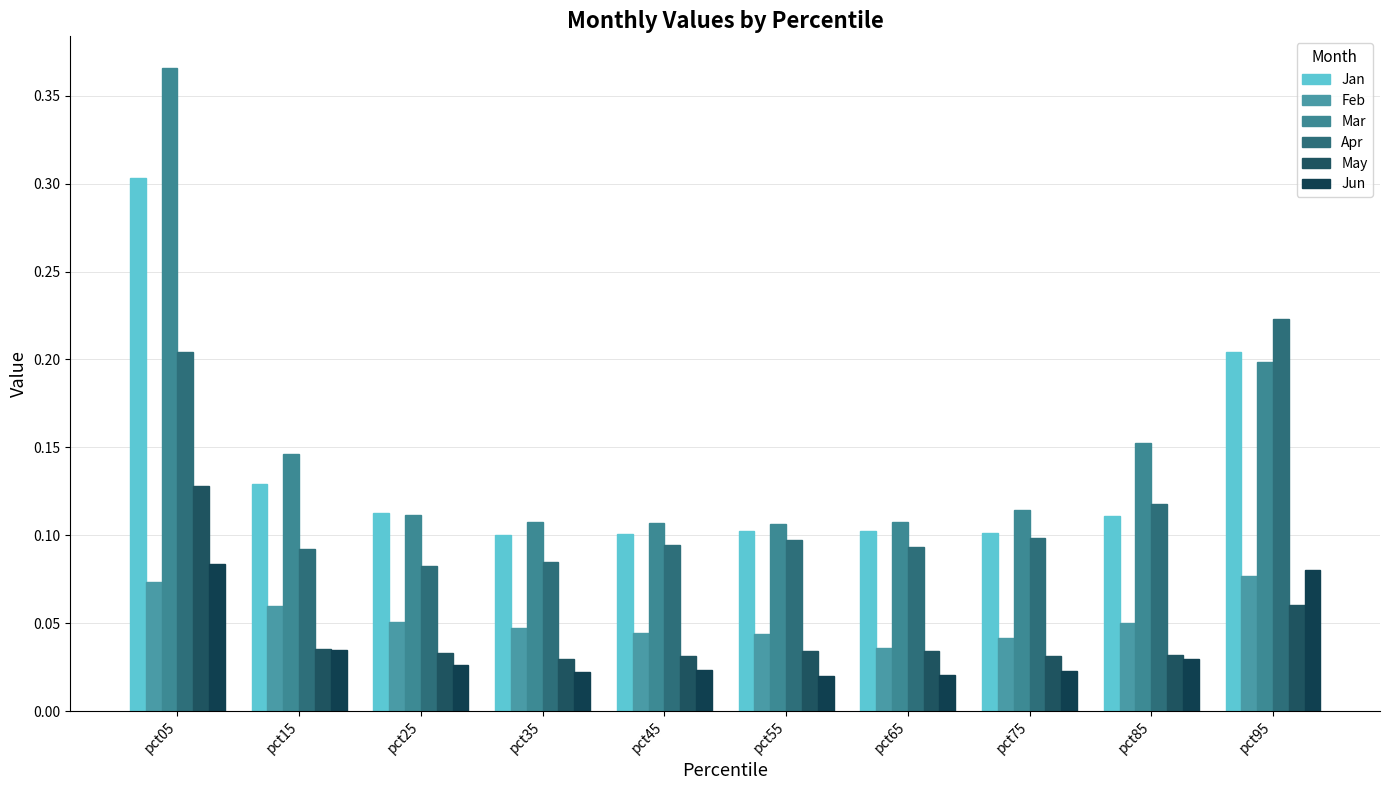

What is the sum of all Mar values?

1.5